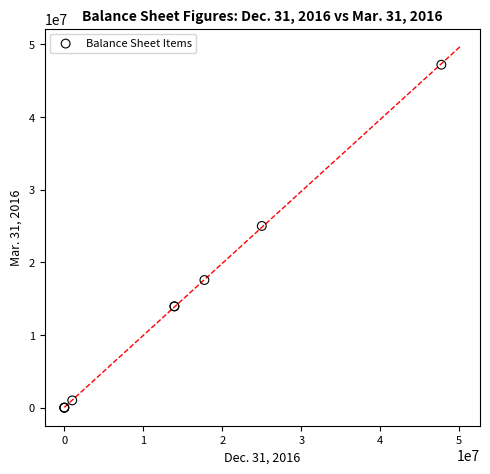

What Y value in the scatter plot is closest to 23592362?

25000000